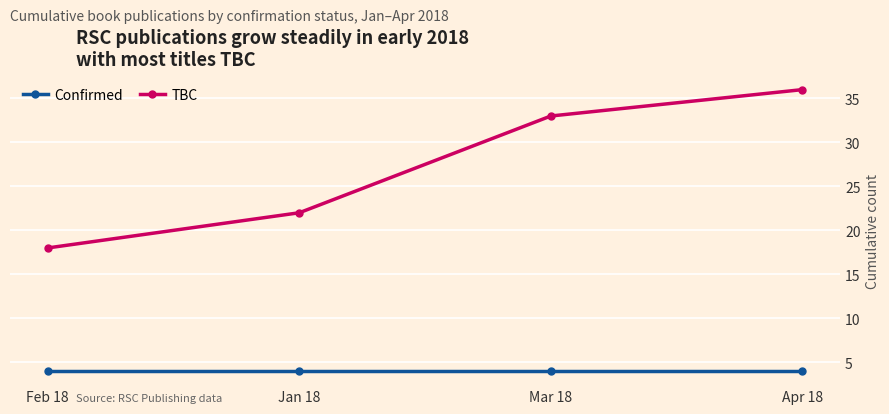

True or false: TBC has more than 2 points higher than both neighbors.

False